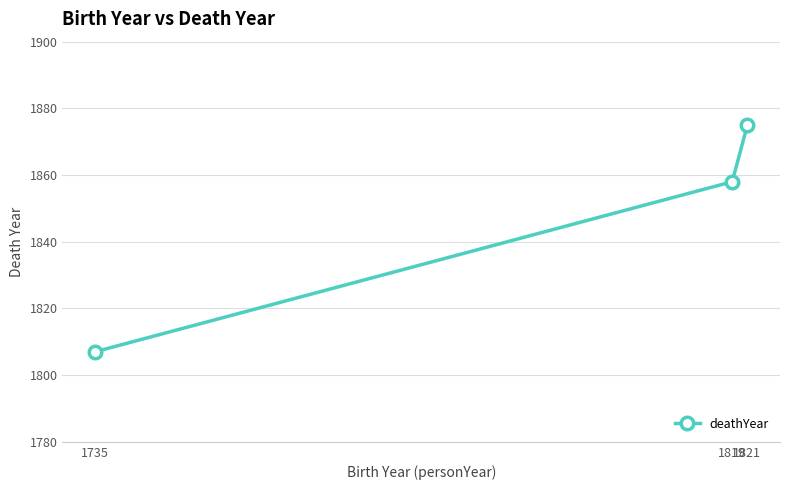

What is the change in value from 1819 to 1821?

+17